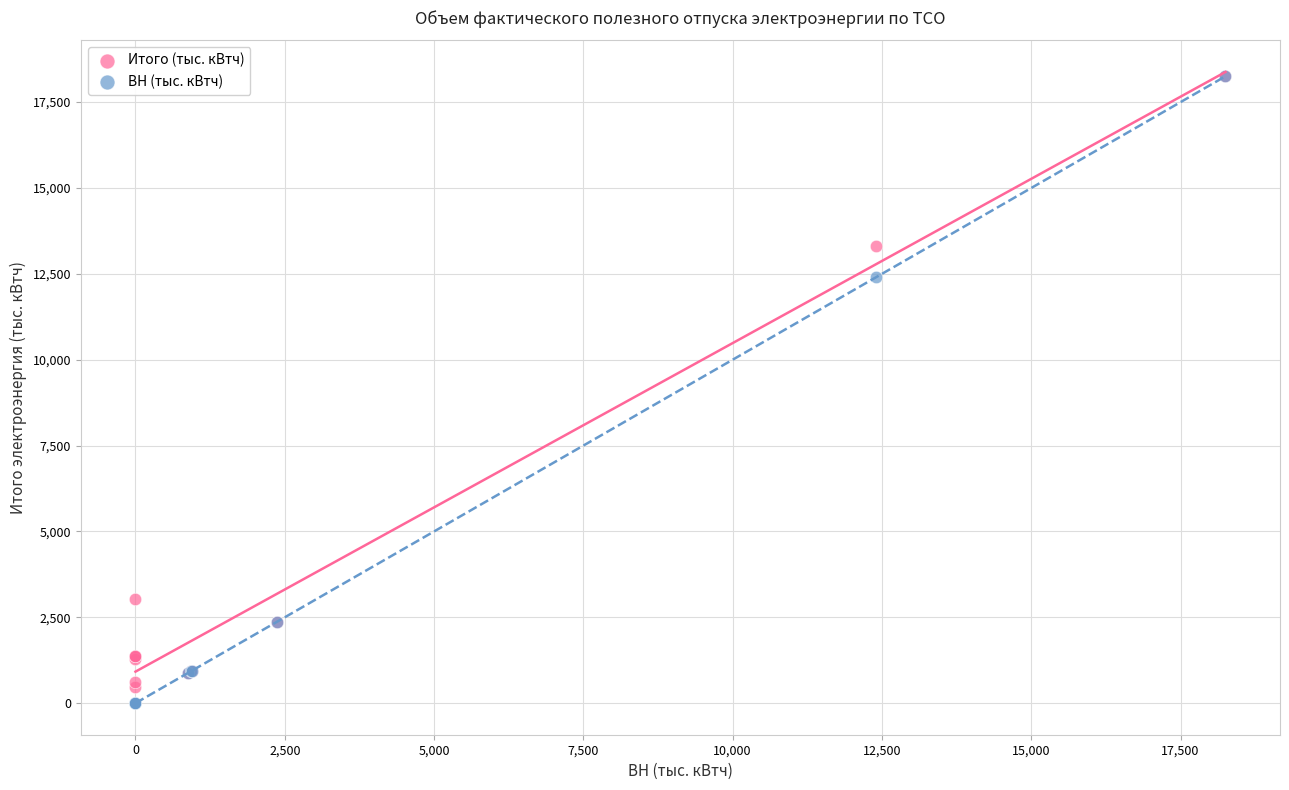

In the ВН (тыс. кВтч) series, what Y value is closest to 9126?

12399.8